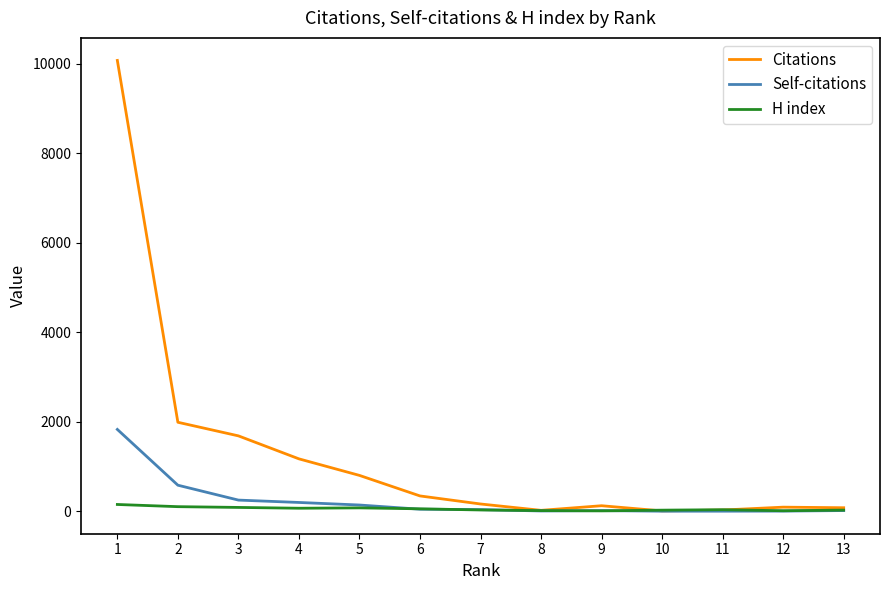

At 1, list the series in order from largest to smallest.

Citations, Self-citations, H index